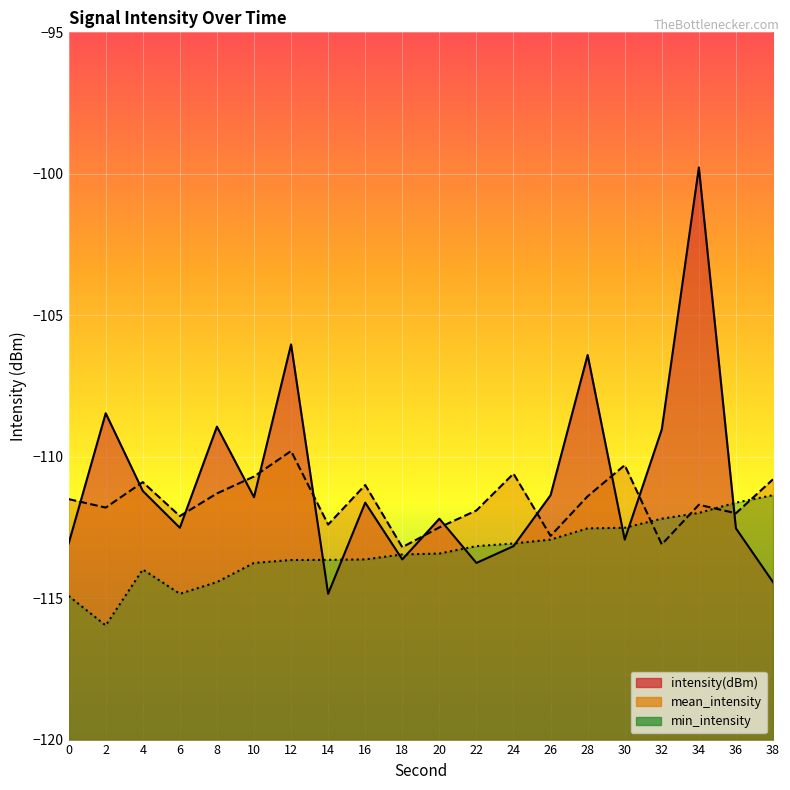

How many data points in mean_intensity are above -111?

6